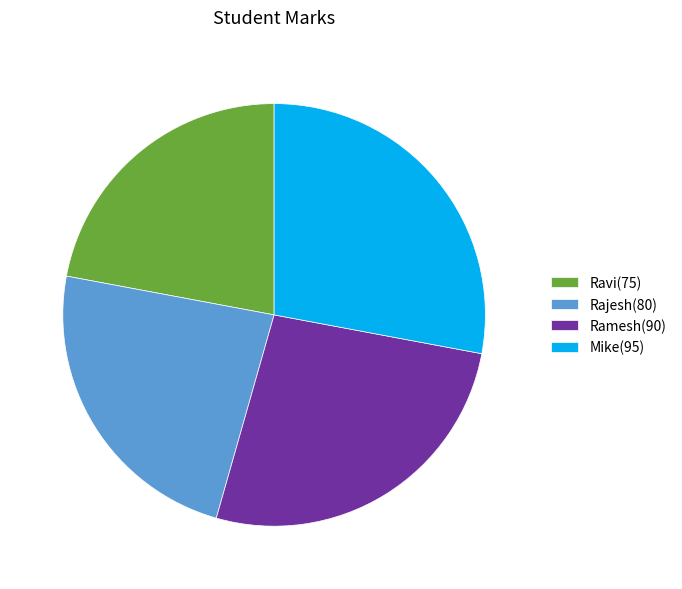

How many slices are in this pie chart?

4